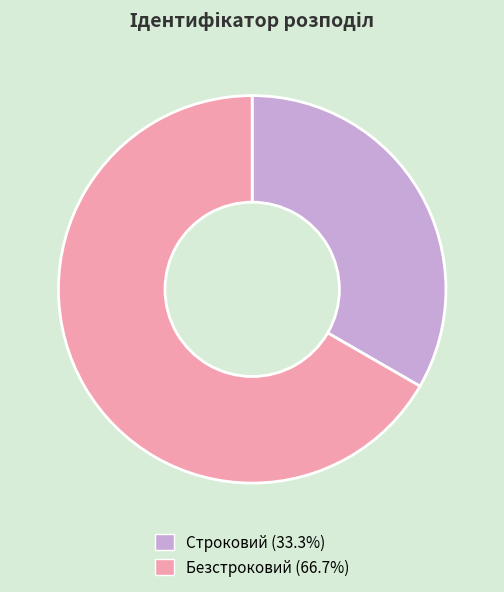

How many segments does this pie chart have?

2